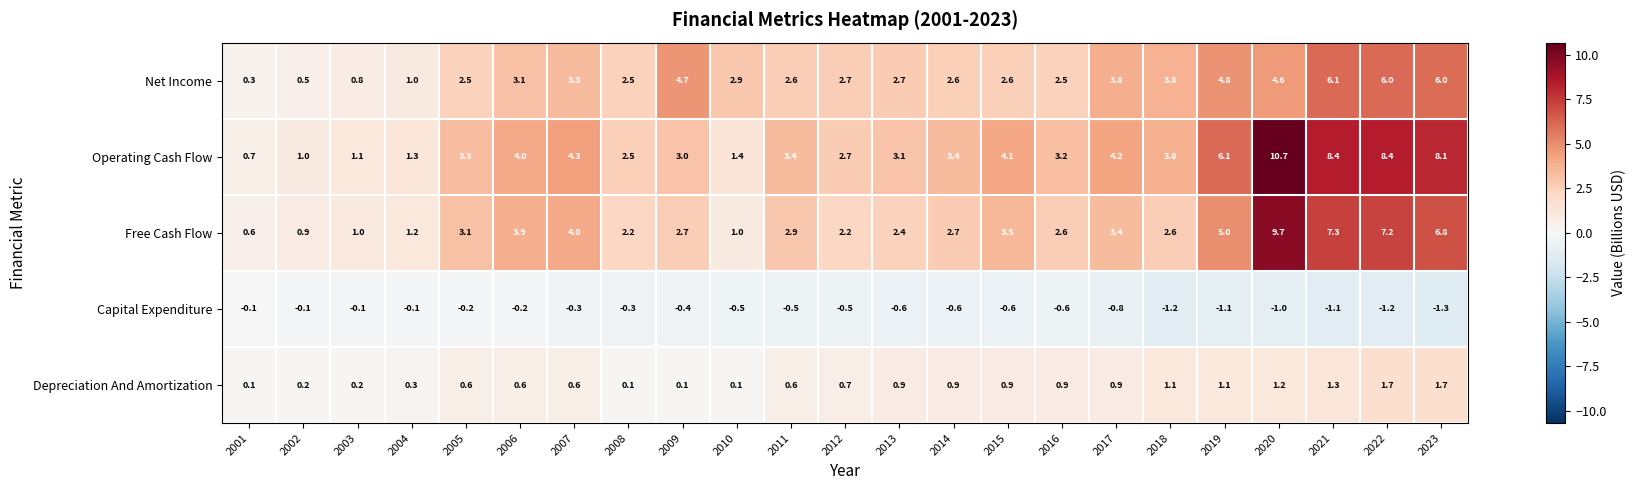

What is the minimum value shown in the chart?

-1.3